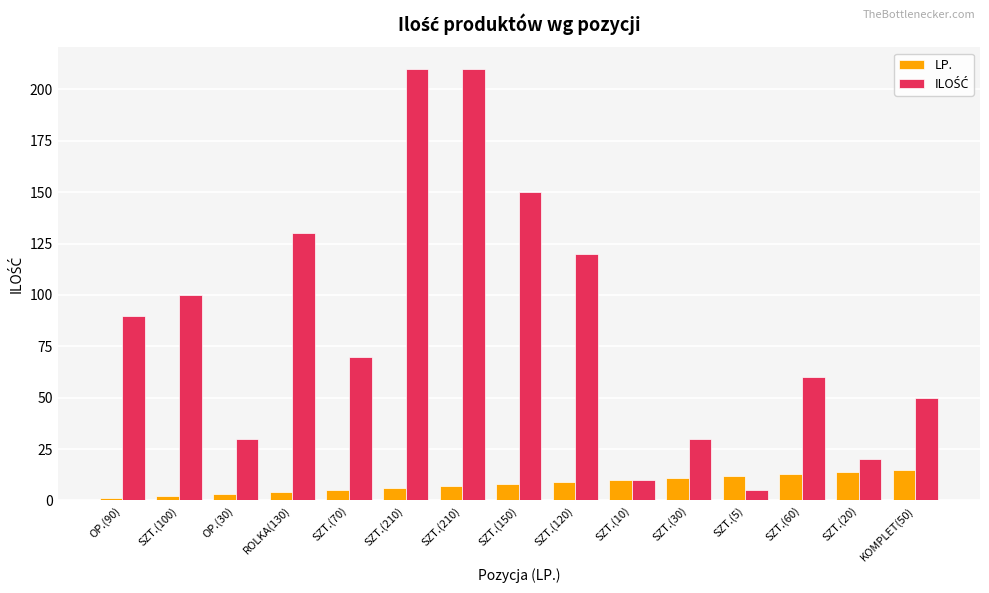

What is the difference between the ILOŚĆ values at SZT.(210) and SZT.(30)?

180